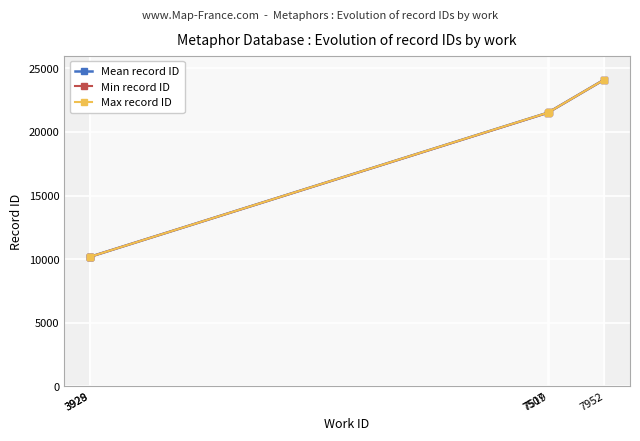

True or false: Mean record ID and Min record ID cross at least once.

False